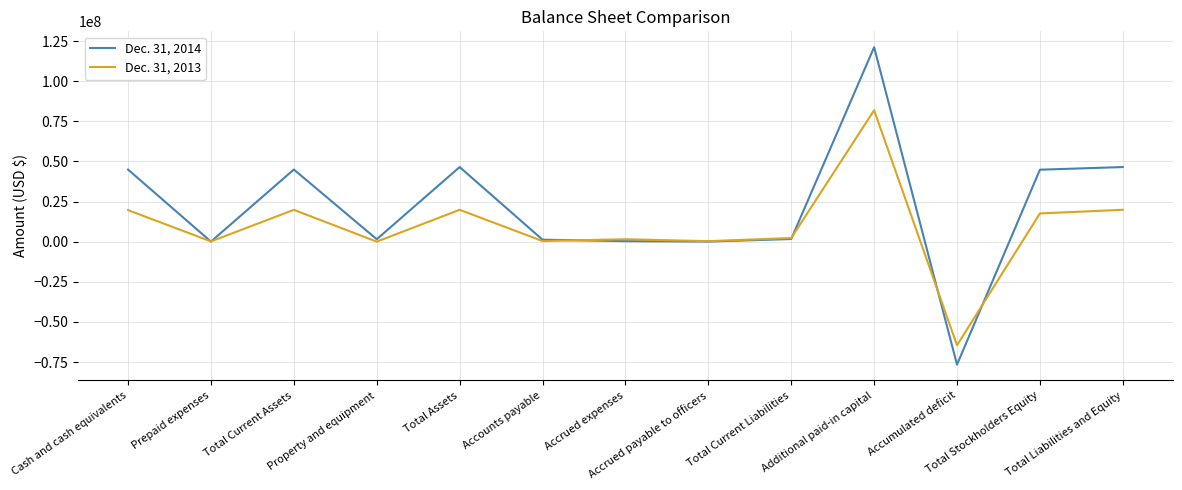

What is the total value across all series at Accounts payable?

1661389